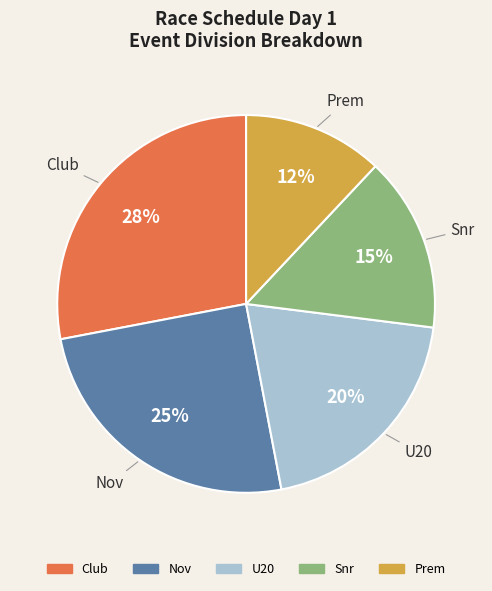

Is there a majority slice in this chart?

No